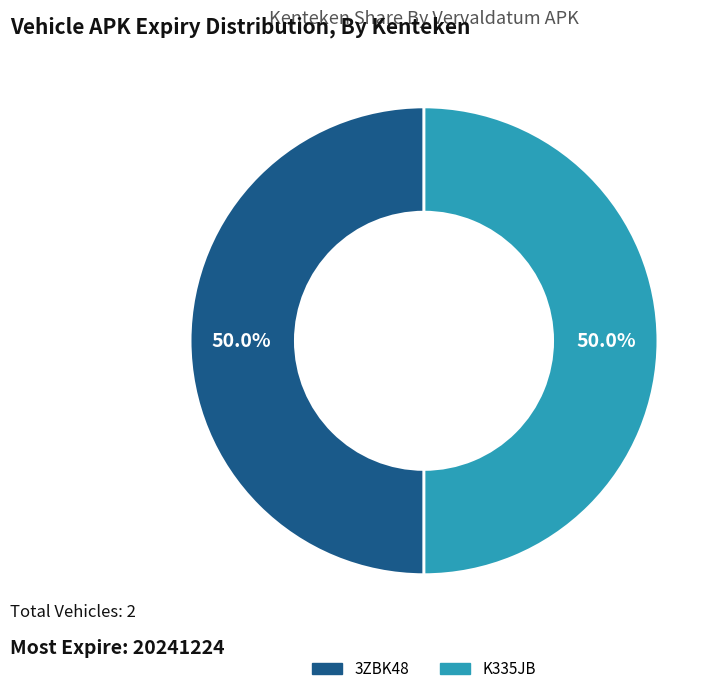

Approximately how many times larger is the value at K335JB compared to 3ZBK48?

1.0